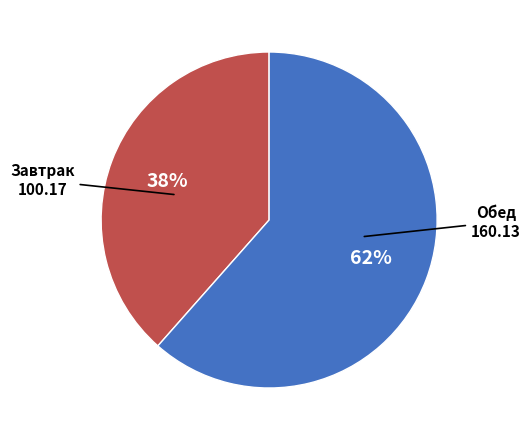

To the nearest percent, what is the average slice percentage?

50%